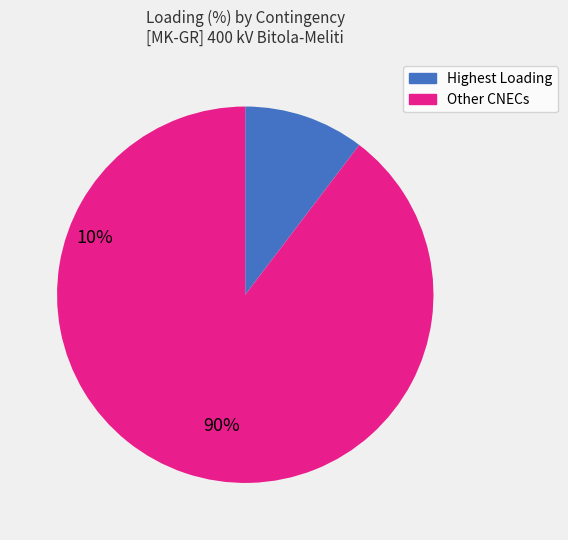

Does any single category account for the majority?

Yes